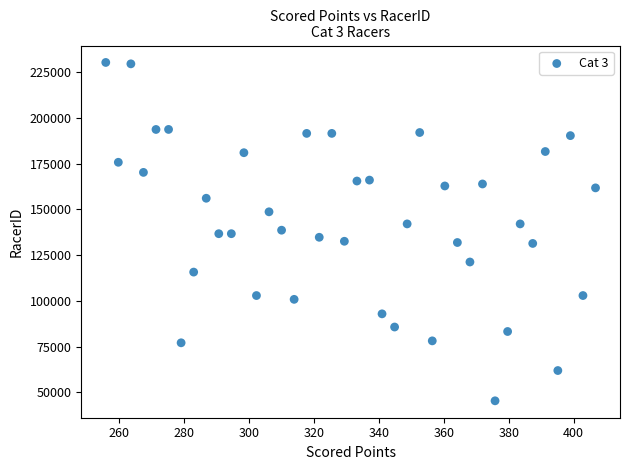

What is the range of Y values (max minus min)?

184837